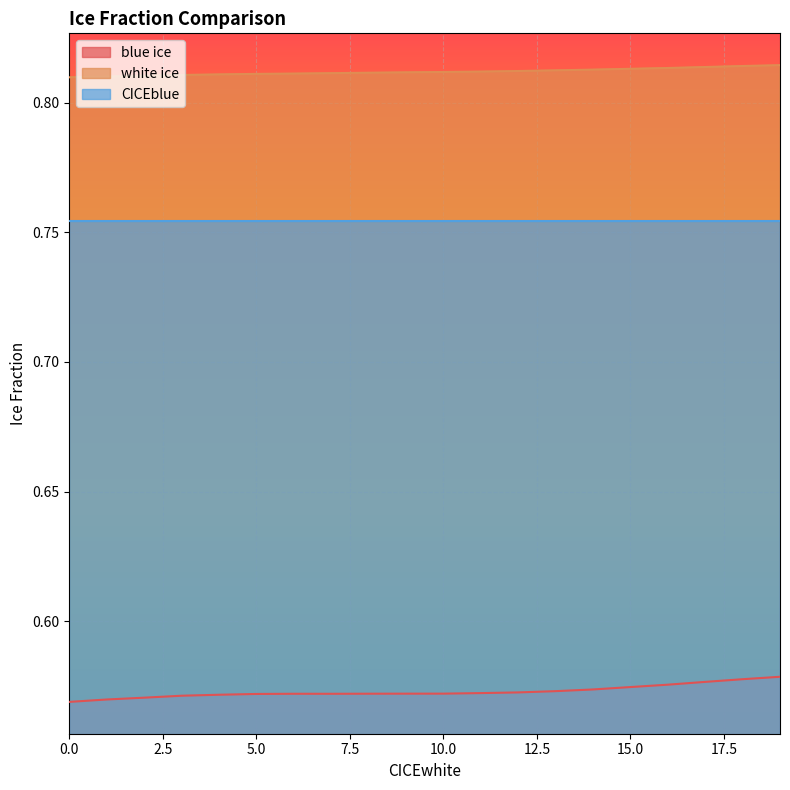

How many lines are shown in the chart?

3